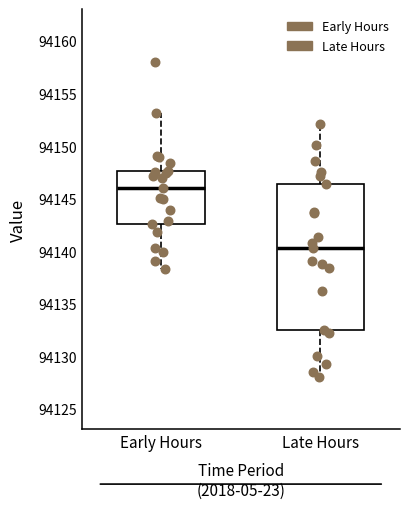

Reading left to right, transcribe this box plot: for each box, give where its median line is, the range the box spans, and where its two whiskers end, as read against the y-axis. The values are not printed on the chart, so give them approximately, as read against the axis.

Early Hours: median 94146.0, box 94142.5 to 94147.5, whiskers 94138.5 to 94153.0
Late Hours: median 94140.5, box 94132.5 to 94146.5, whiskers 94128.0 to 94152.0